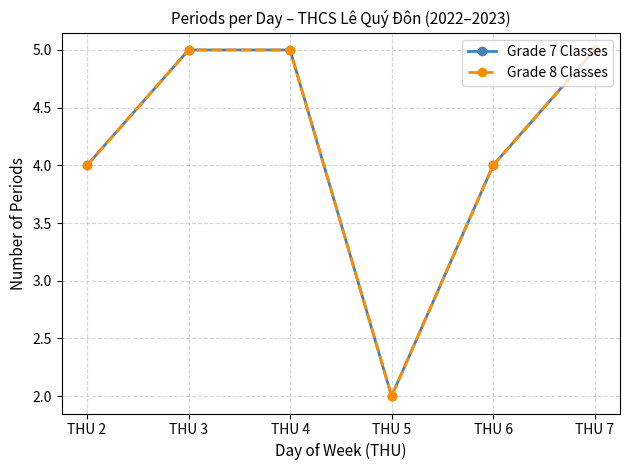

Reading left to right, extract all data points from this chart.

Grade 7 Classes: 4	5	5	2	4	5
Grade 8 Classes: 4	5	5	2	4	5